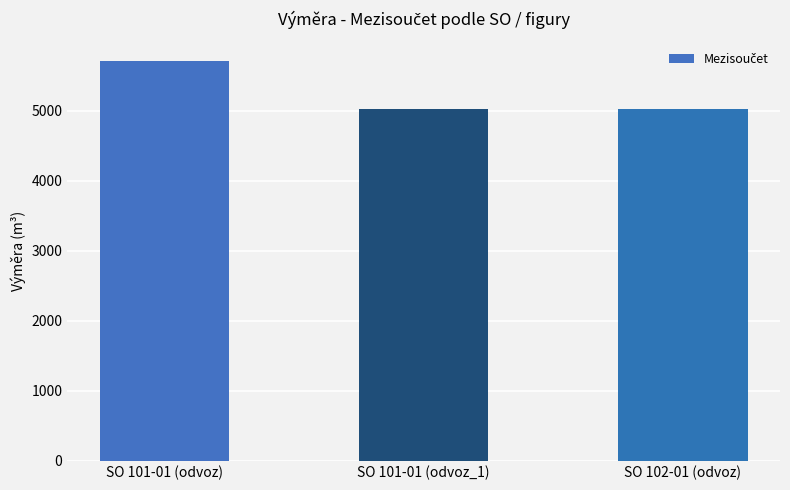

What is the maximum value shown in the chart?

5702.6